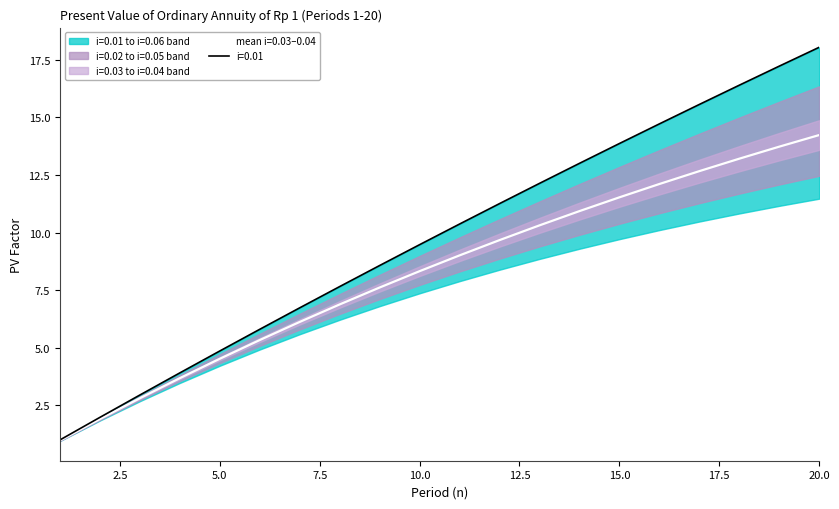

Which series has the widest spread of values?

i=0.01